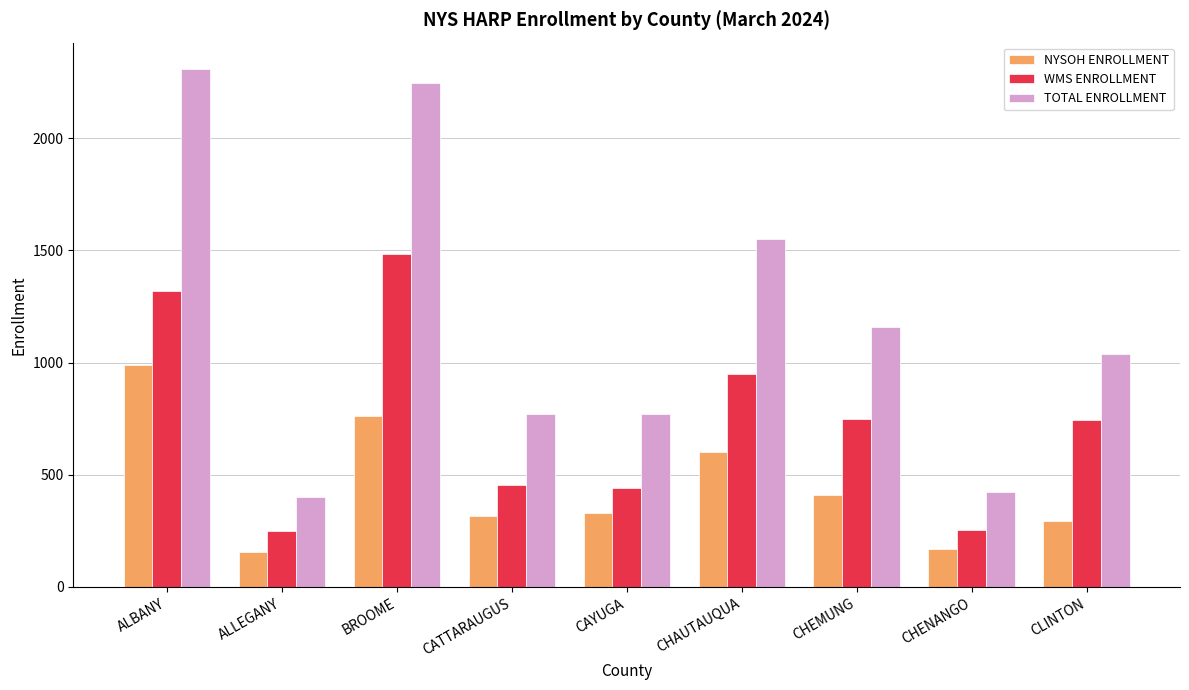

List the series in order of their overall mean, highest first.

TOTAL ENROLLMENT, WMS ENROLLMENT, NYSOH ENROLLMENT